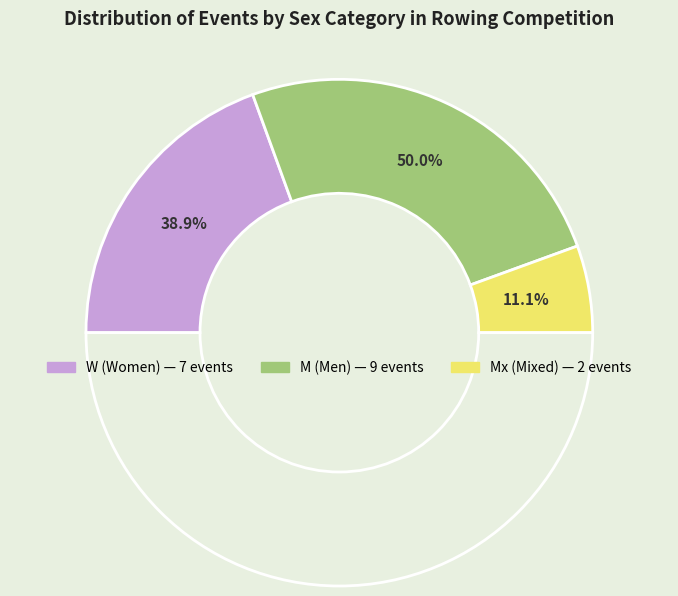

Is it true that Mx is 26% of the pie?

False